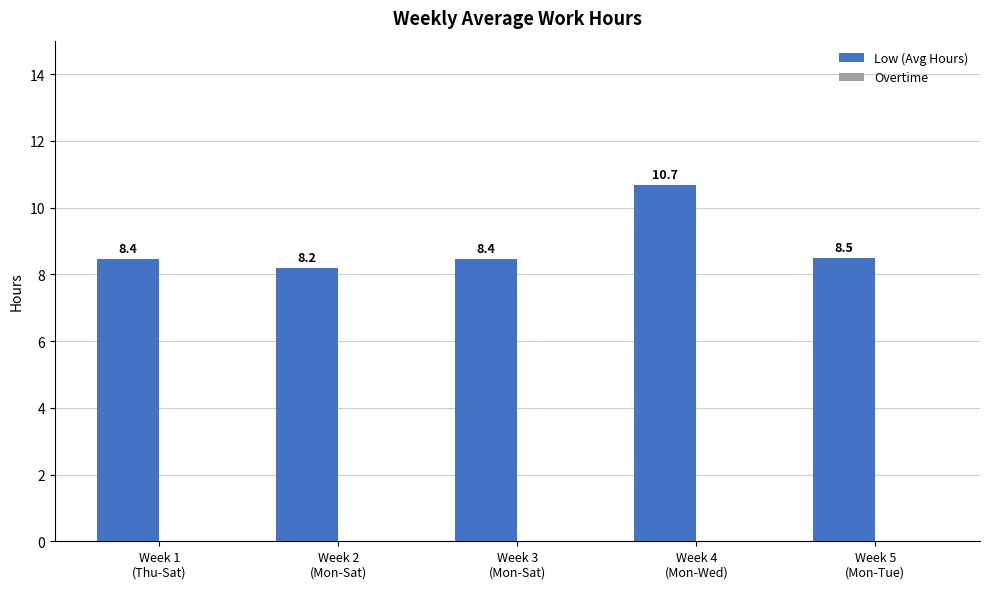

What is the average value?

8.8